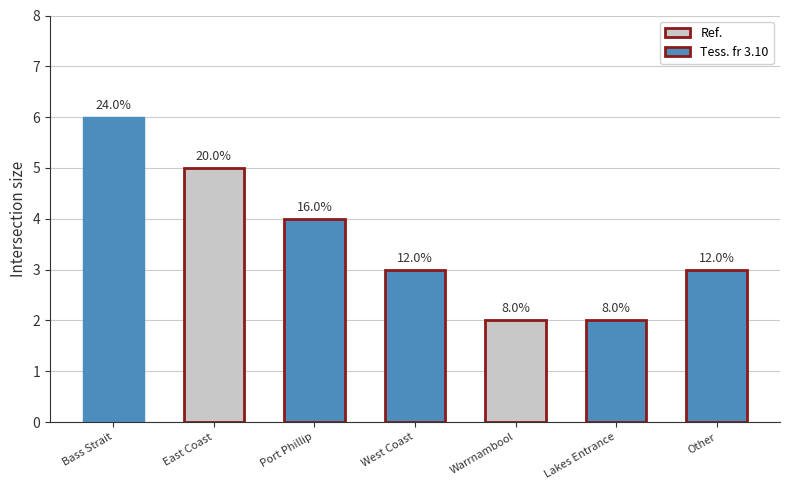

What is the label of the 4th bar from the left?

West Coast